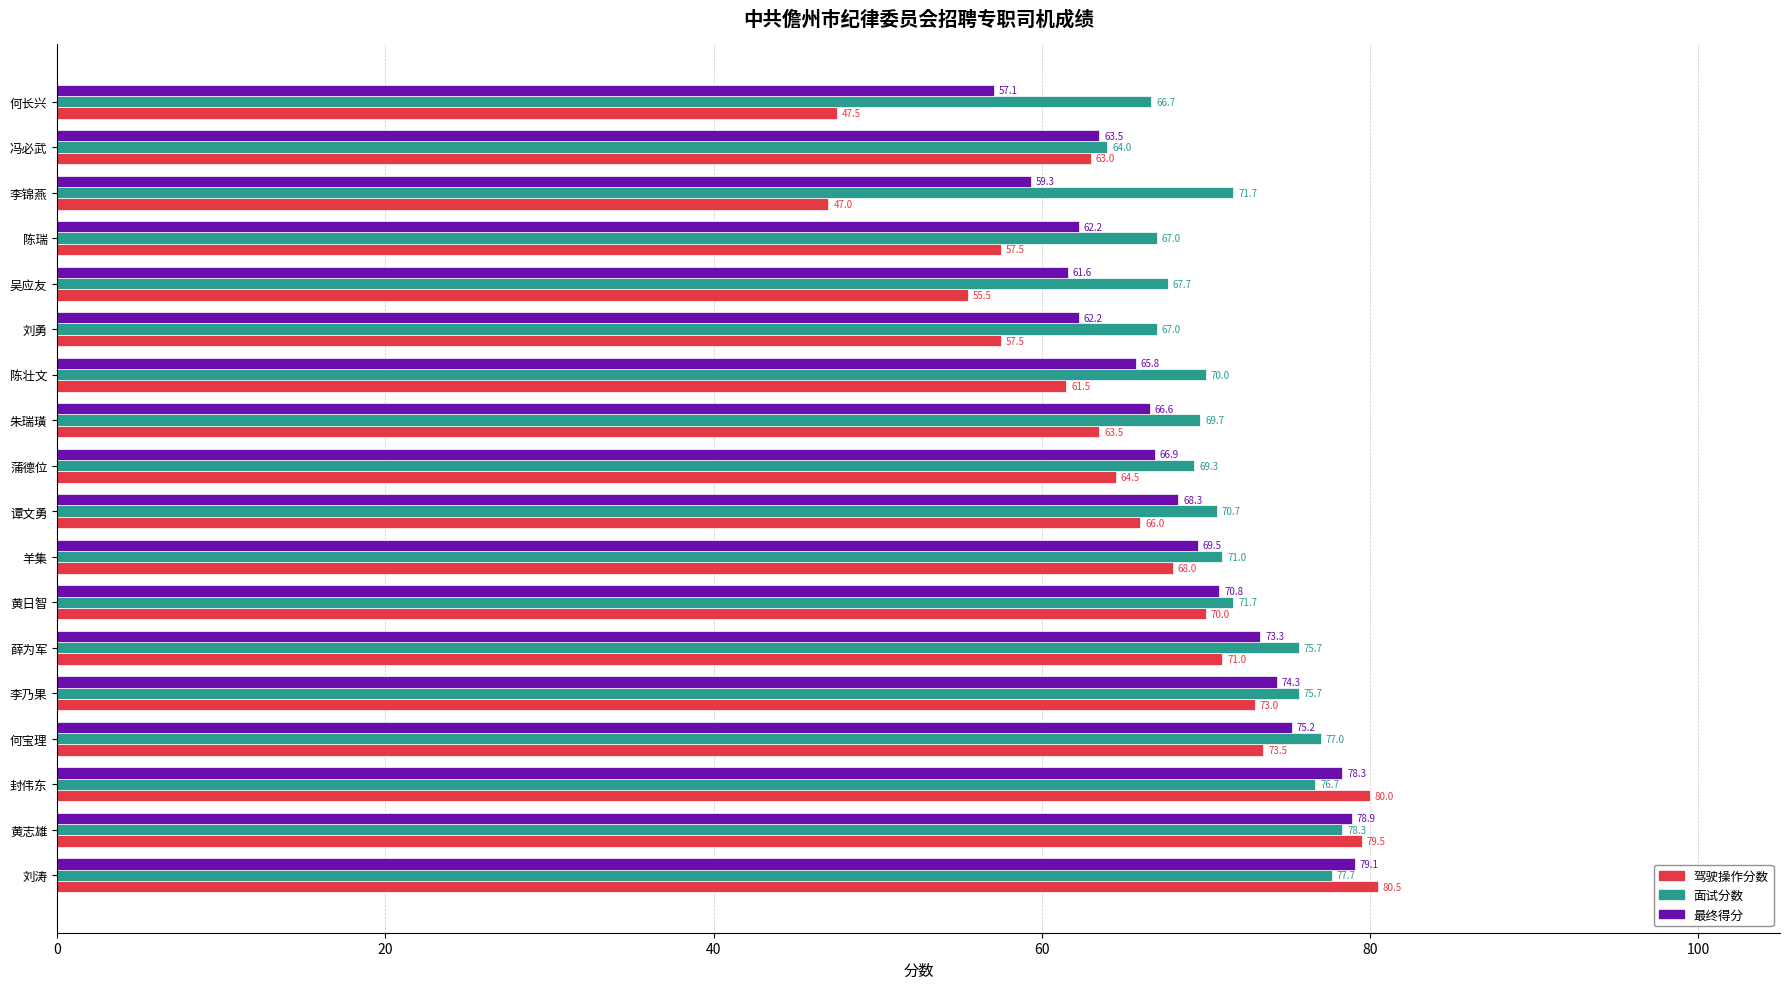

Which series changed the most between 刘勇 and 冯必武?

驾驶操作分数